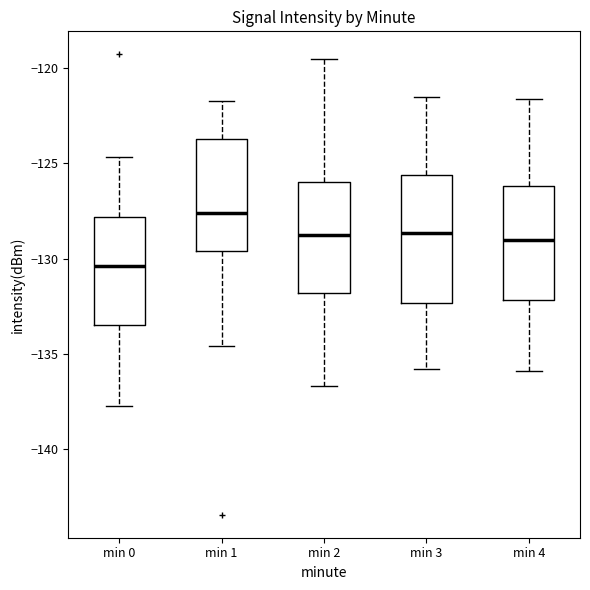

Reading left to right, transcribe this box plot: for each box, give where its median line is, the range the box spans, and where its two whiskers end, as read against the y-axis. The values are not printed on the chart, so give them approximately, as read against the axis.

min 0: median -130.5, box -133.5 to -128.0, whiskers -137.5 to -124.5
min 1: median -127.5, box -129.5 to -123.5, whiskers -134.5 to -121.5
min 2: median -128.5, box -132.0 to -126.0, whiskers -136.5 to -119.5
min 3: median -128.5, box -132.5 to -125.5, whiskers -136.0 to -121.5
min 4: median -129.0, box -132.0 to -126.0, whiskers -136.0 to -121.5